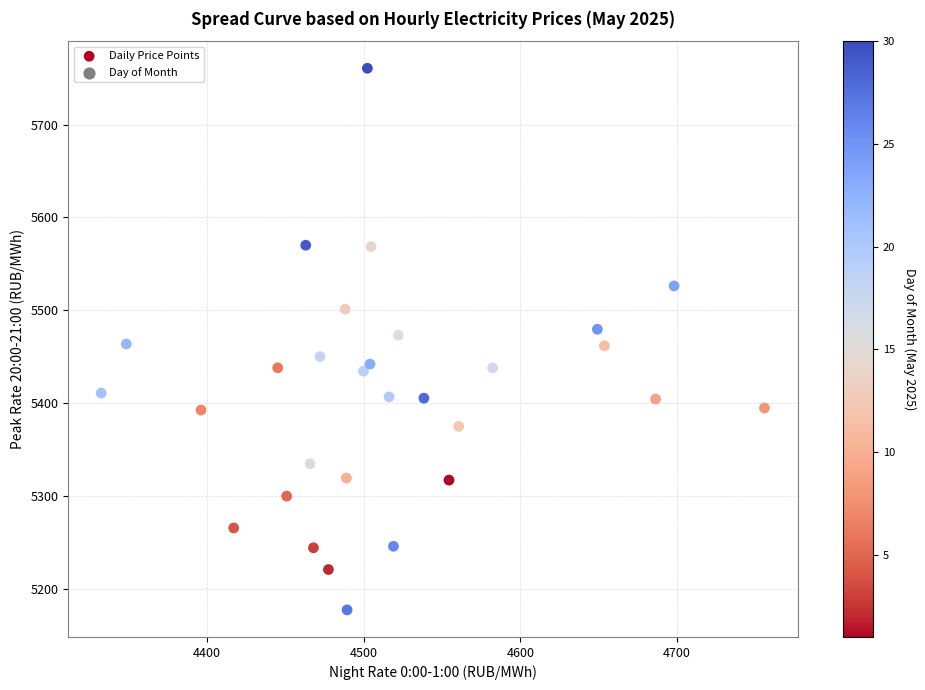

What is the range of X values (max minus min)?

423.3